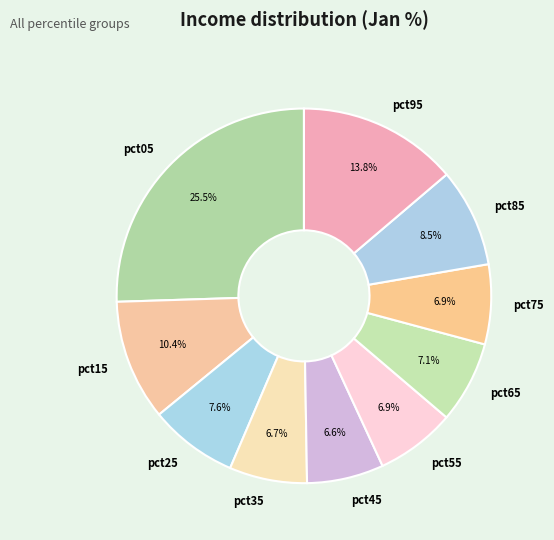

What percentage do pct75 and pct95 together represent?

20.7%